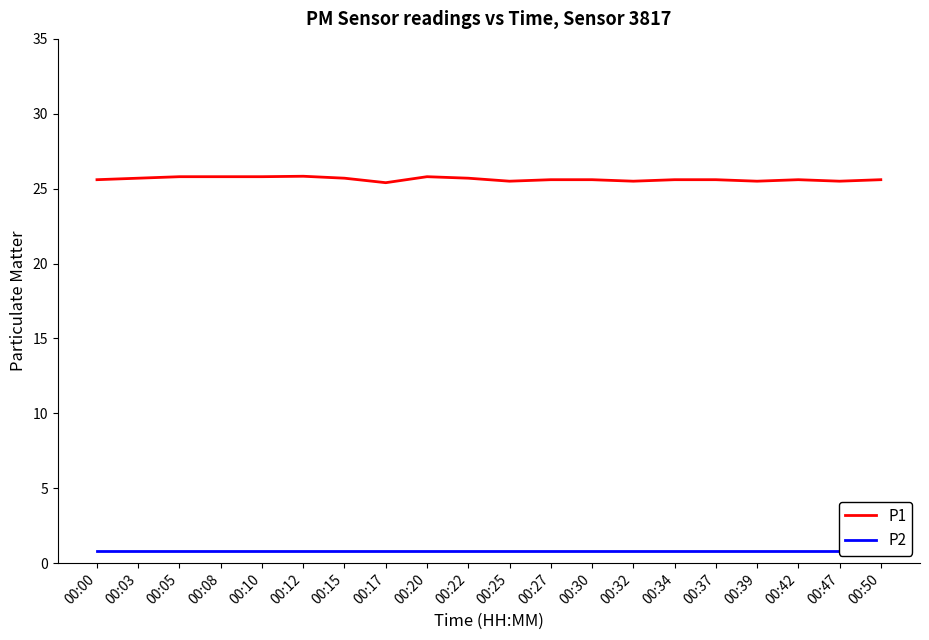

Which series has the largest total across all categories?

P1